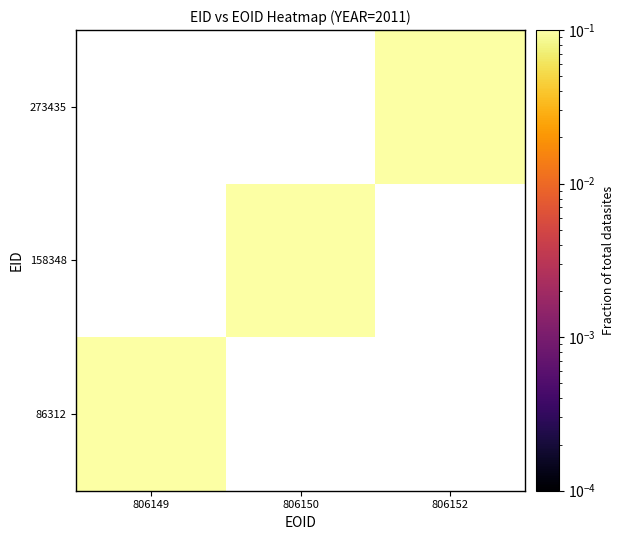

At which category is the sum across all series the highest?

806149